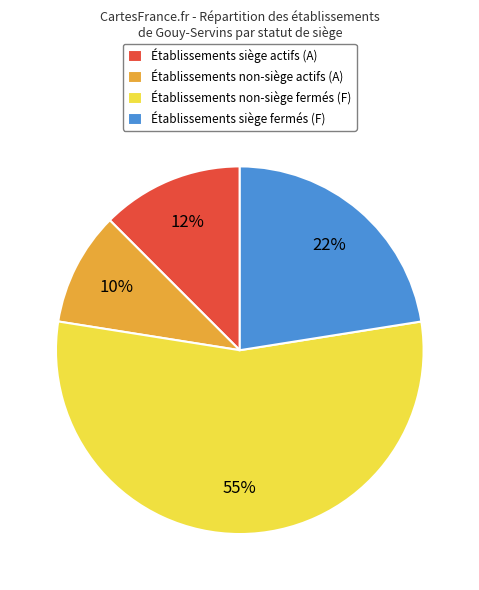

Is it true that Établissements siège fermés (F) is 22% of the pie?

True